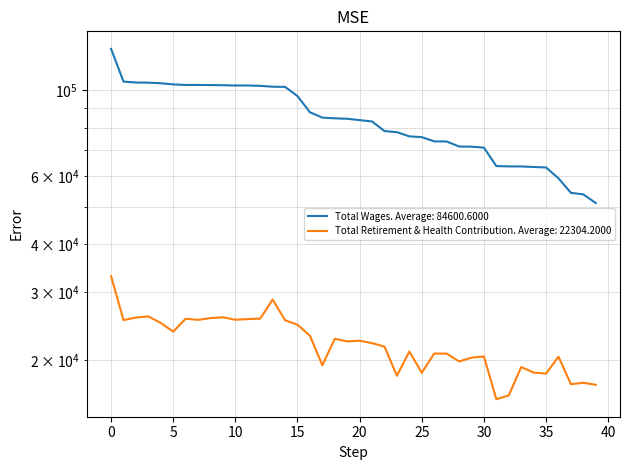

Which has a higher value, 19 or 31?

19